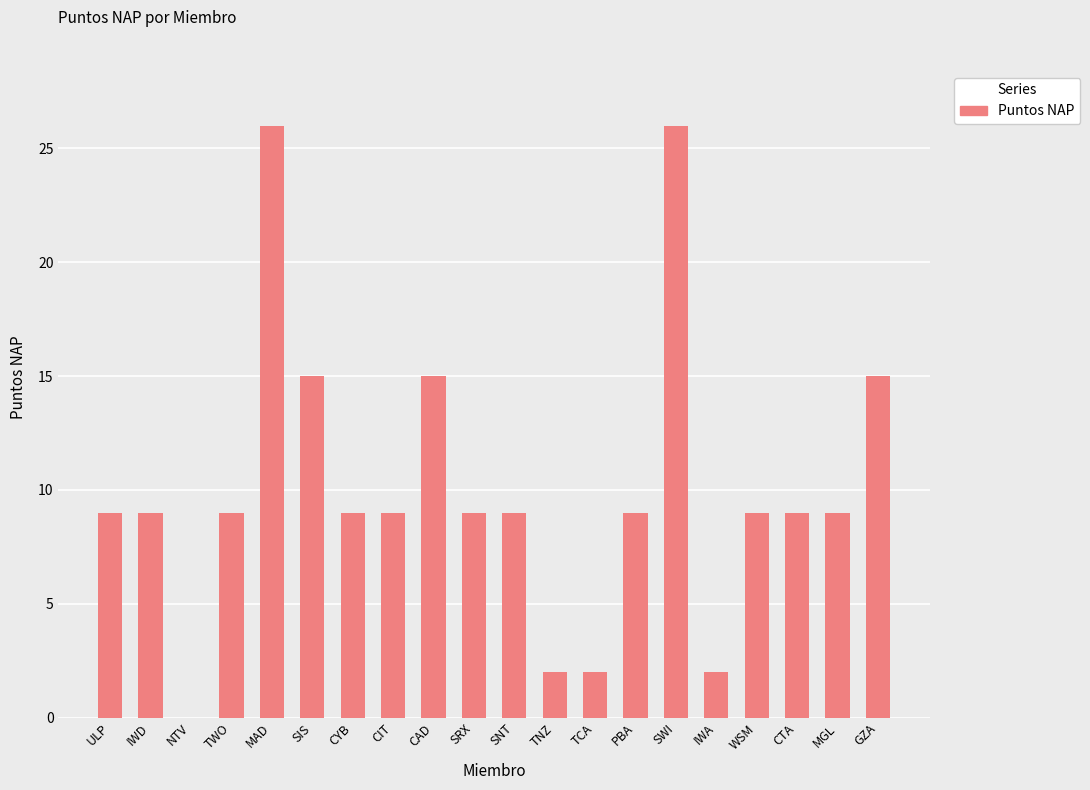

Approximately how many times larger is the value at SNT compared to TCA?

4.5